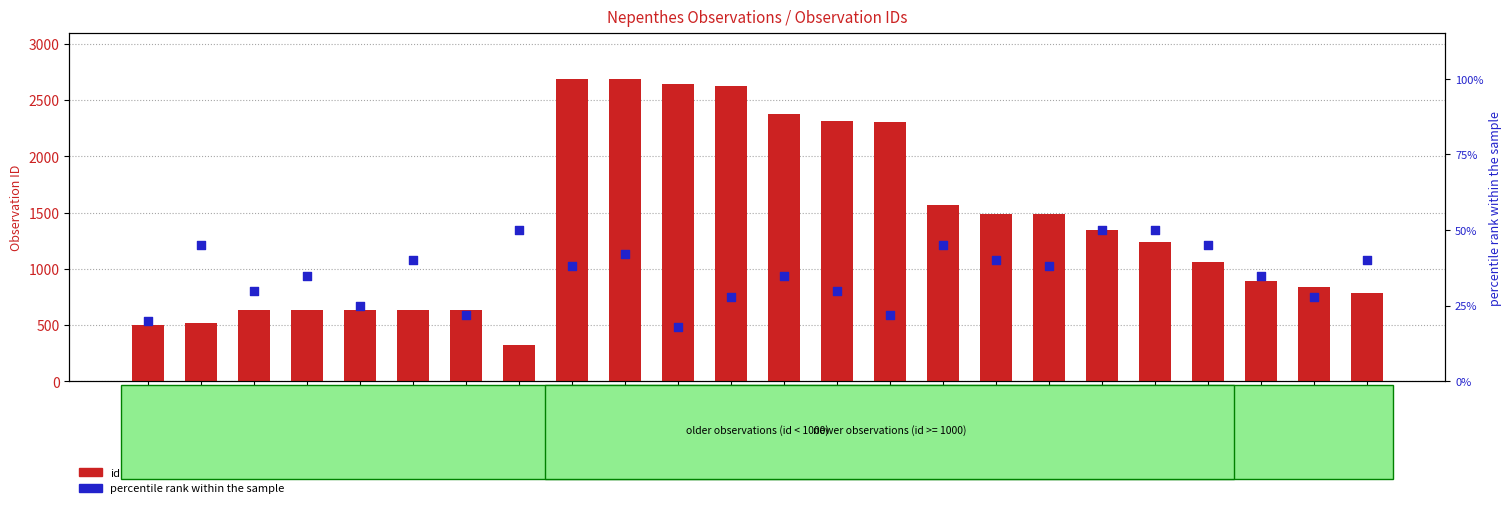

At which category is the sum across all series the highest?

2690